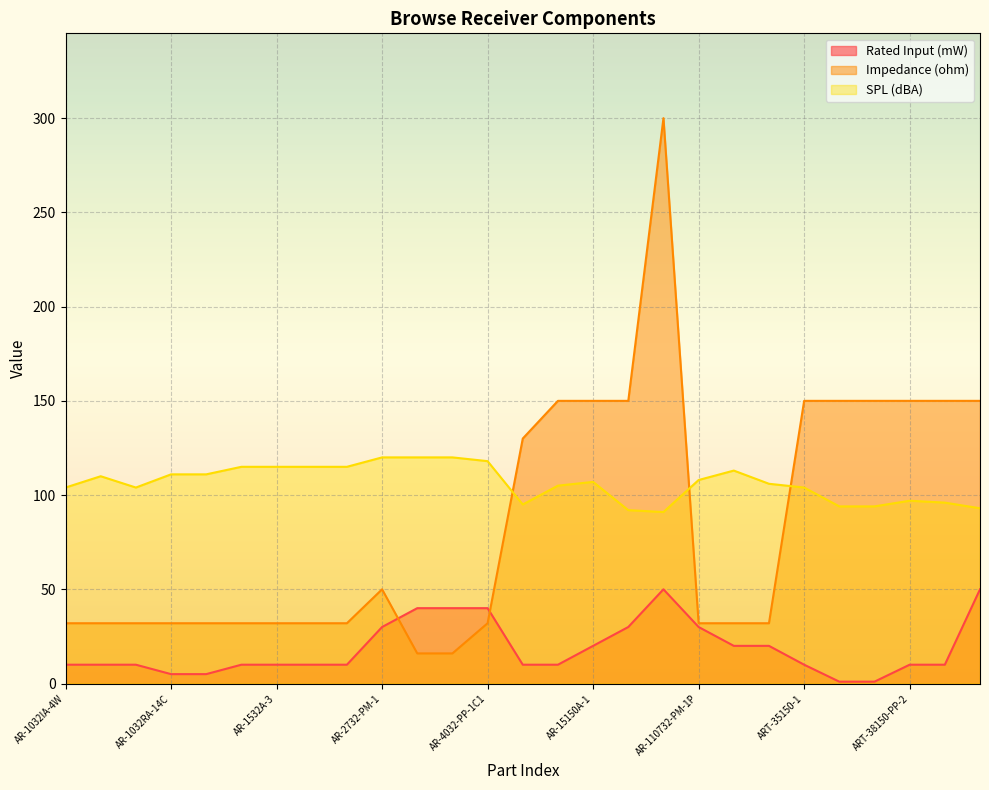

Which series has the widest spread of values?

Impedance (ohm)